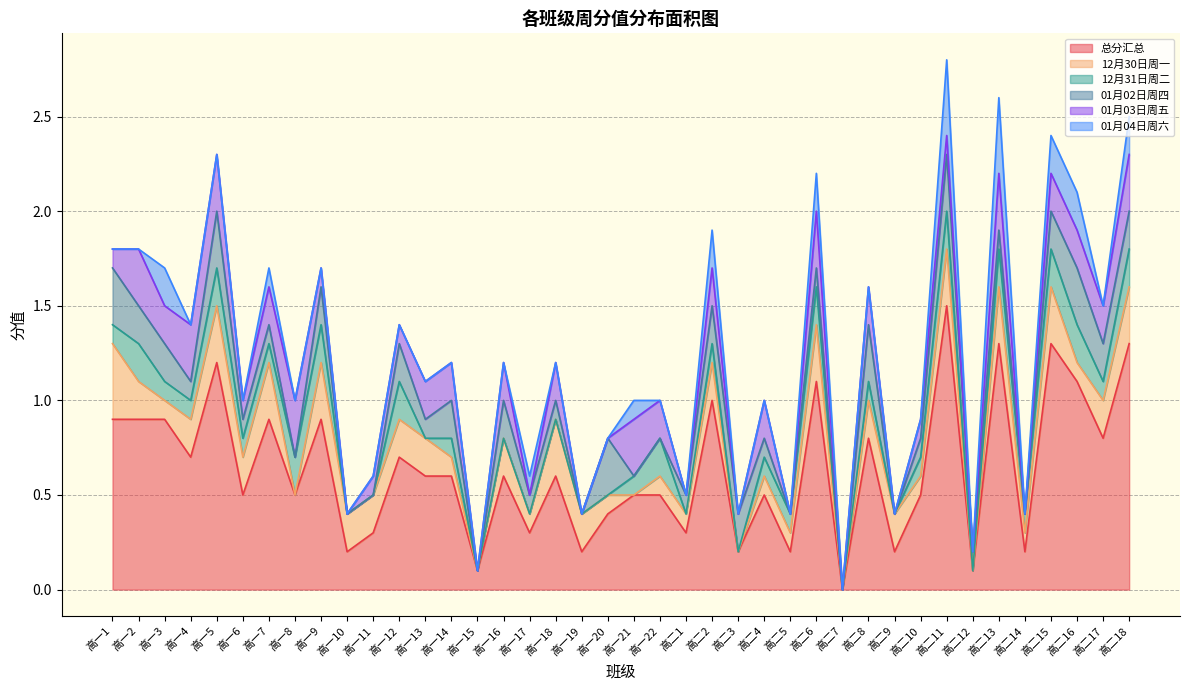

The value of 01月04日周六 at 高一16 is 0.0. True or false?

True